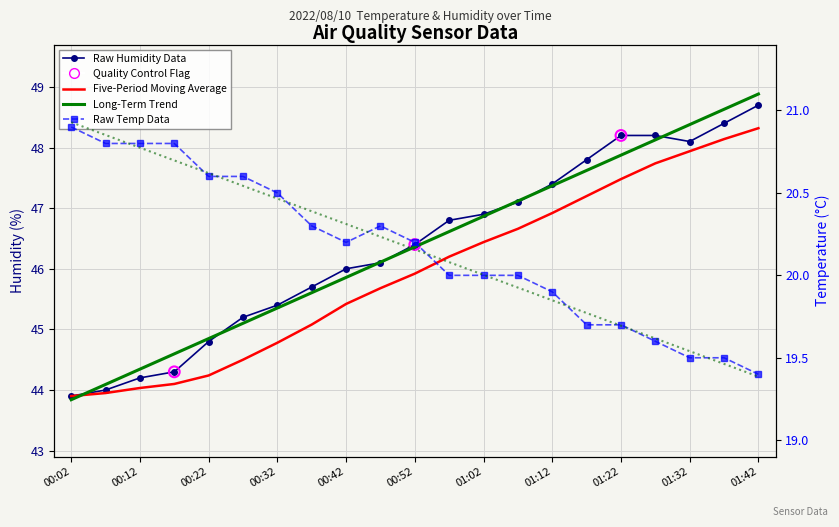

At which category is the sum across all series the highest?

01:42